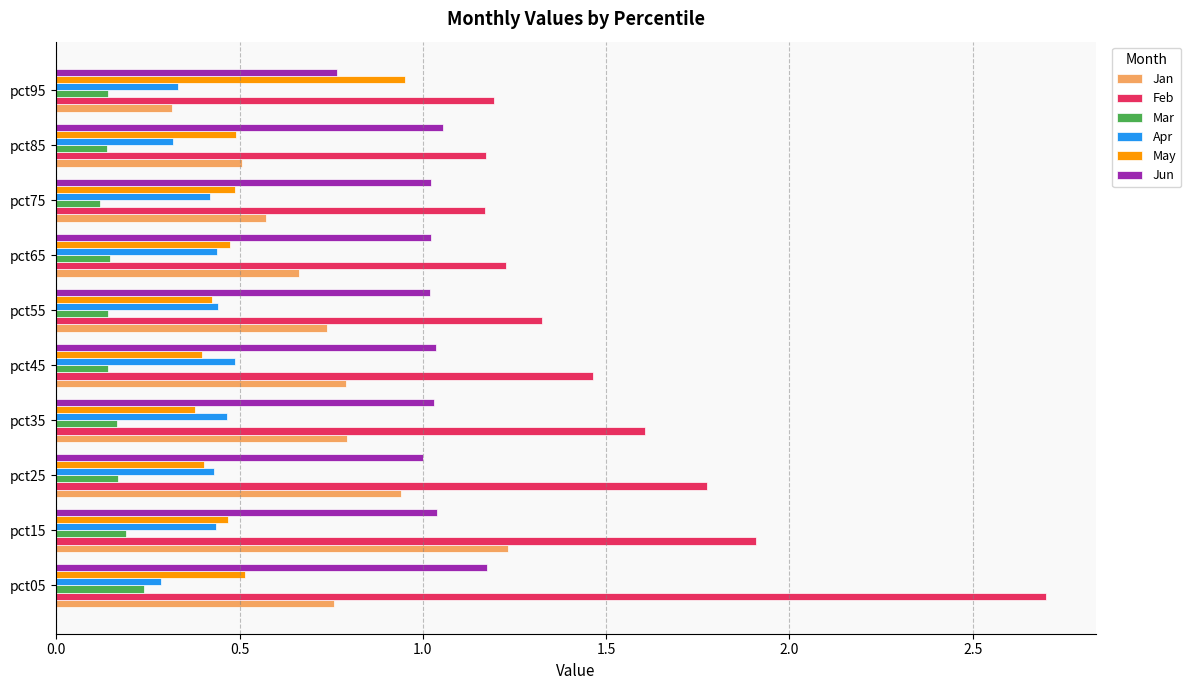

What value does the Feb series have at pct25?

1.8